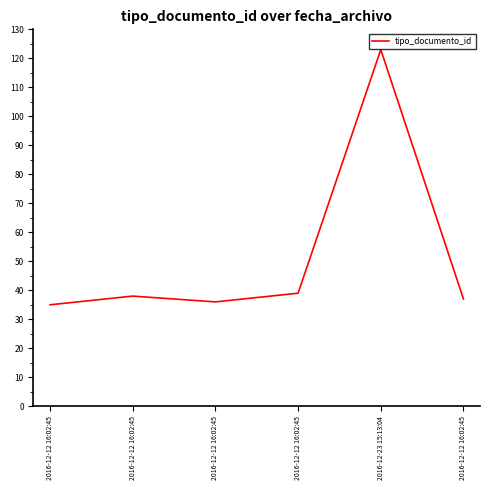

Rank the categories by value from highest to lowest.

2016-12-23 15:13:04, 2016-12-12 16:02:45, 2016-12-12 16:02:45, 2016-12-12 16:02:45, 2016-12-12 16:02:45, 2016-12-12 16:02:45